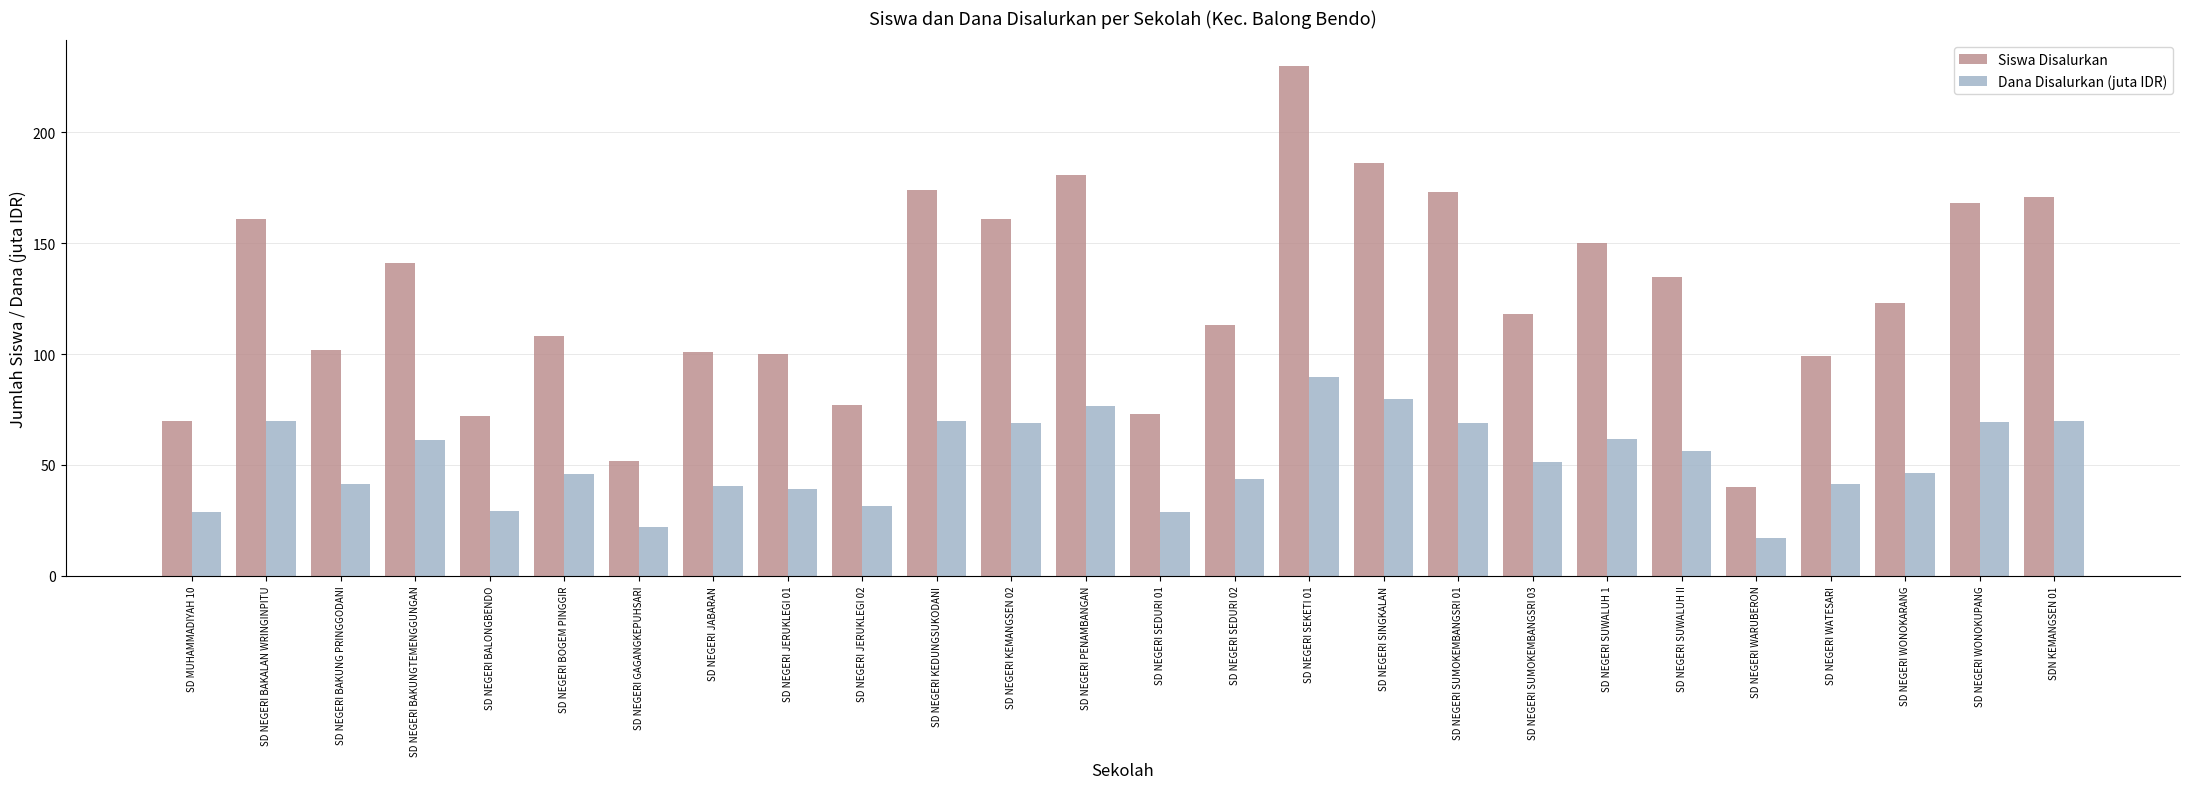

What is the difference between the maximum and minimum values in the Siswa Disalurkan series?

190.0